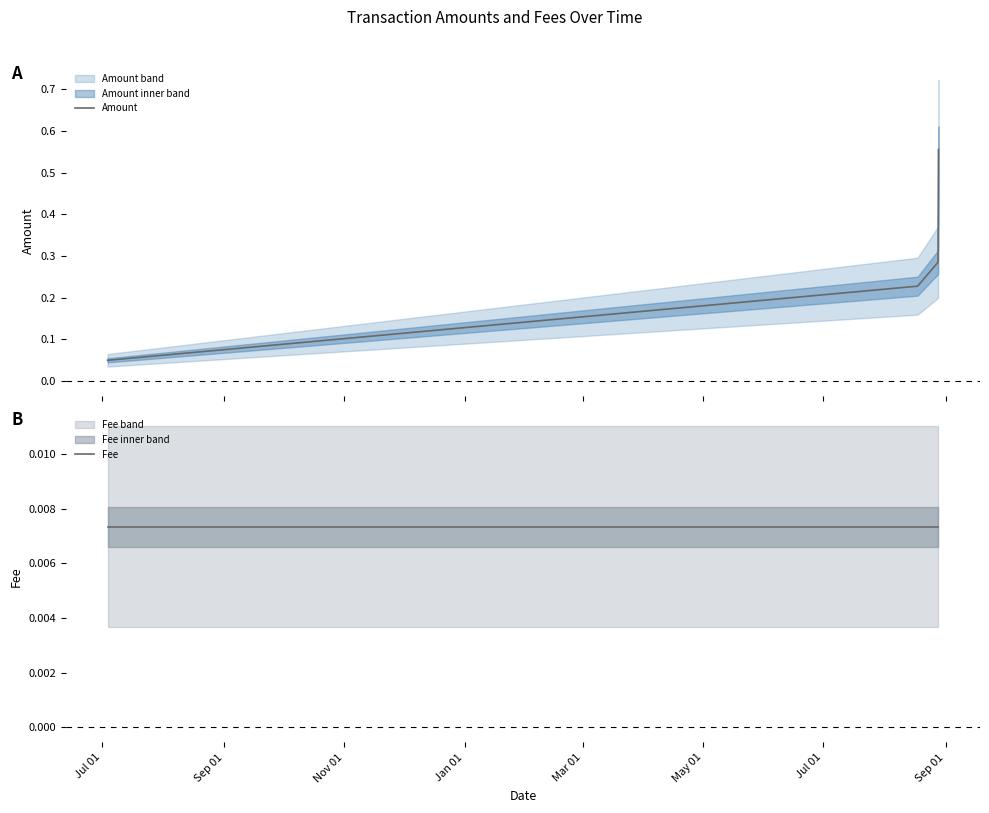

True or false: Amount has more than 2 points higher than both neighbors.

False